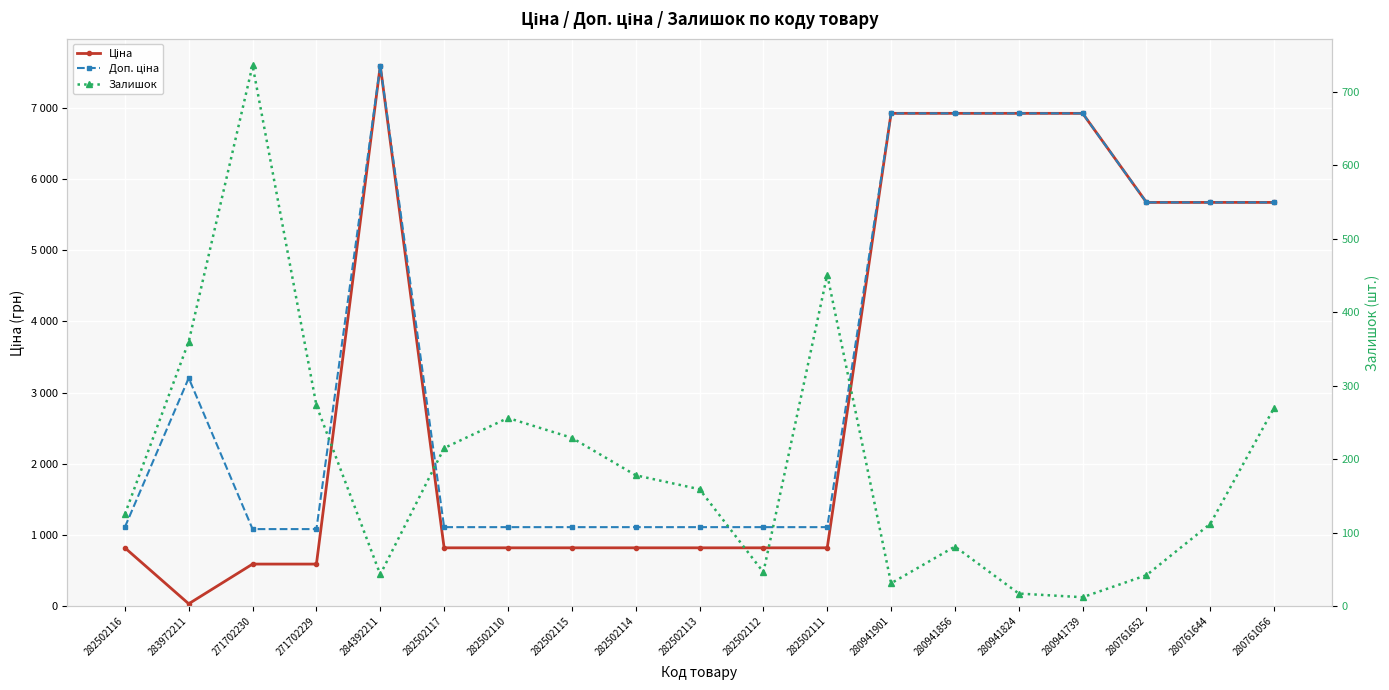

What position from the right is 282502113?

10